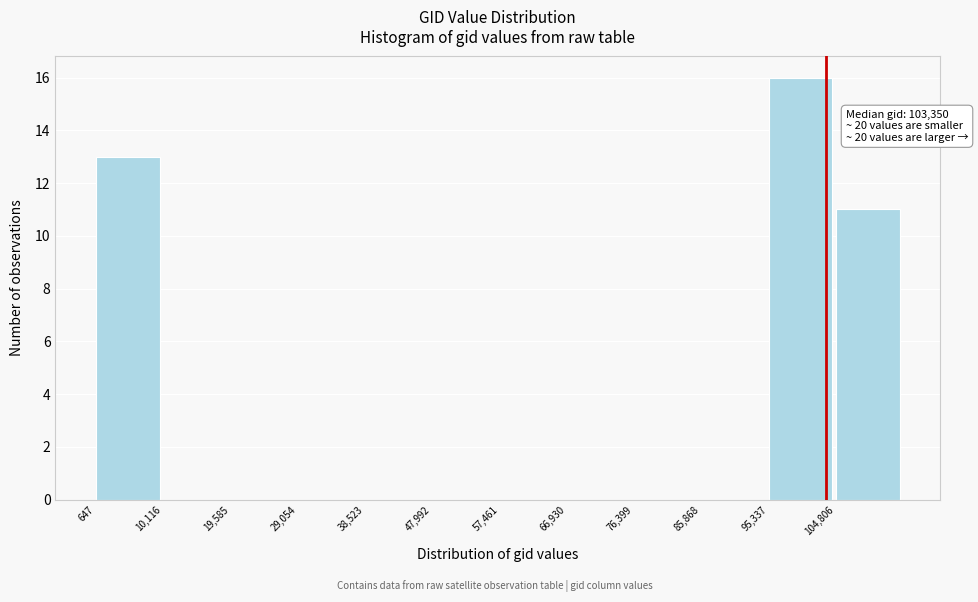

Which range on the x-axis has the tallest bar?

95000 to 105000